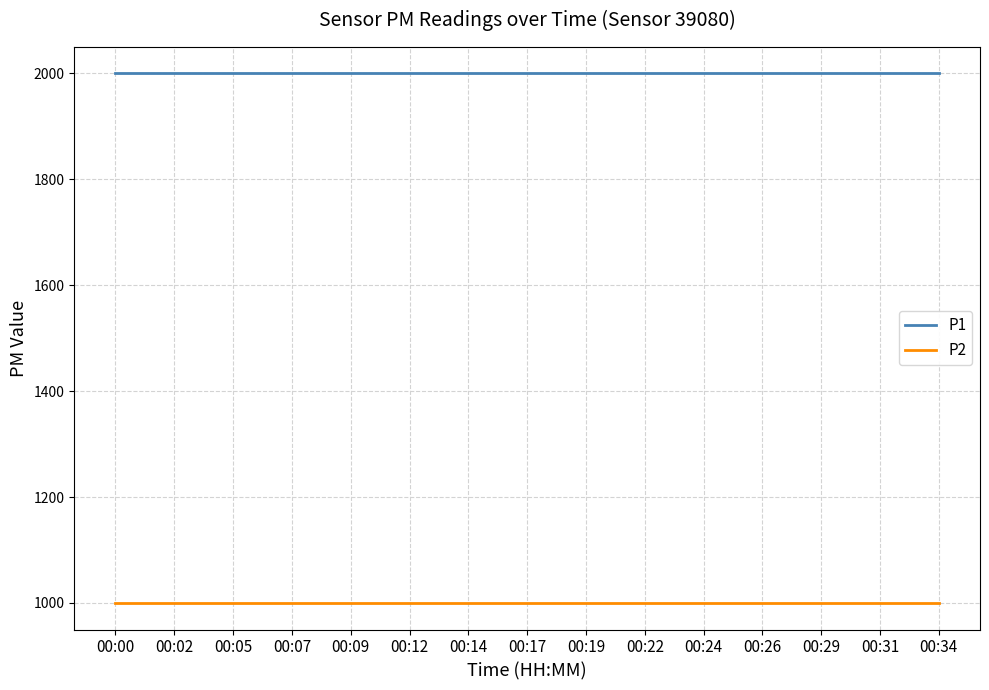

Reading left to right, what are all the values shown in this chart?

P1: 00:00=1999.9	00:02=1999.9	00:05=1999.9	00:07=1999.9	00:09=1999.9	00:12=1999.9	00:14=1999.9	00:17=1999.9	00:19=1999.9	00:22=1999.9	00:24=1999.9	00:26=1999.9	00:29=1999.9	00:31=1999.9	00:34=1999.9
P2: 00:00=999.9	00:02=999.9	00:05=999.9	00:07=999.9	00:09=999.9	00:12=999.9	00:14=999.9	00:17=999.9	00:19=999.9	00:22=999.9	00:24=999.9	00:26=999.9	00:29=999.9	00:31=999.9	00:34=999.9